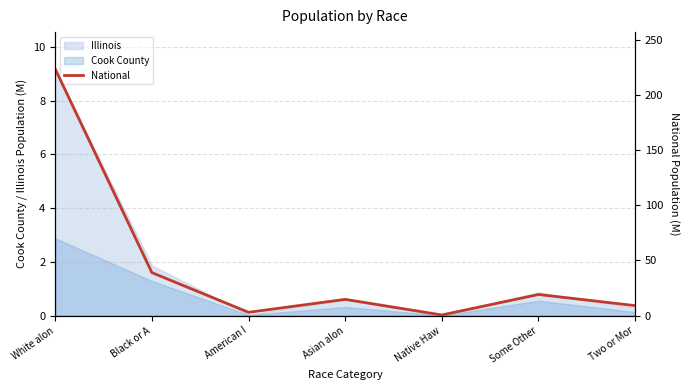

Reading left to right, what are all the values shown in this chart?

223.6	38.9	2.9	14.7	0.5	19.1	9.0